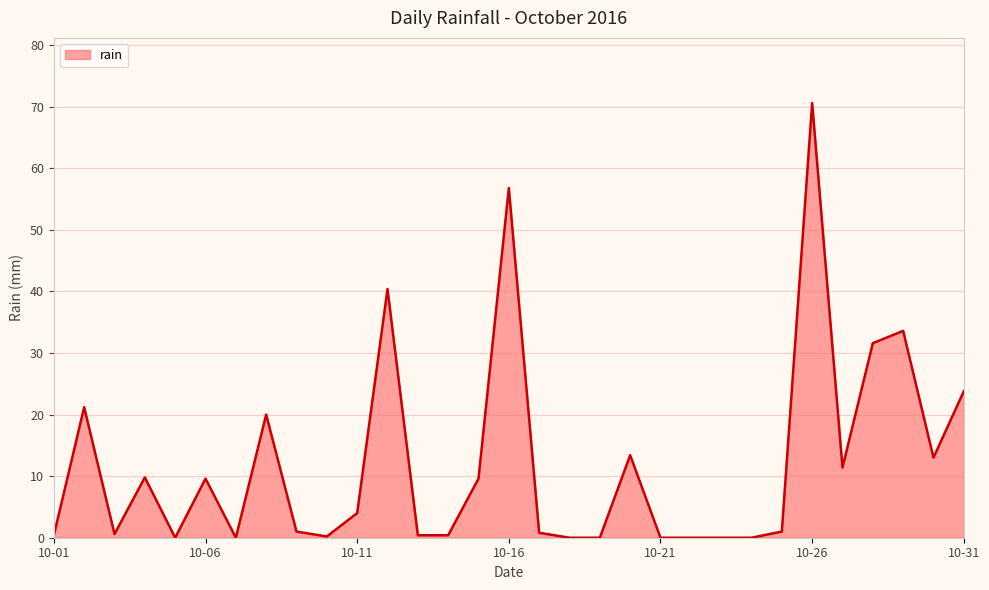

What is the greatest value displayed?

70.6